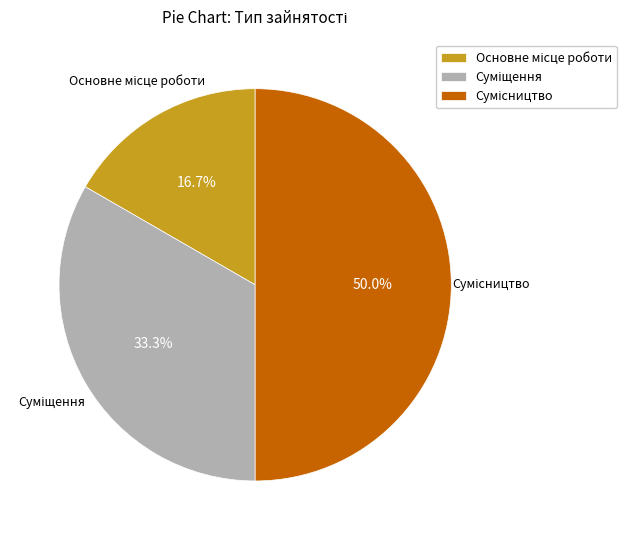

The Сумісництво slice represents 43% of the pie. True or false?

False